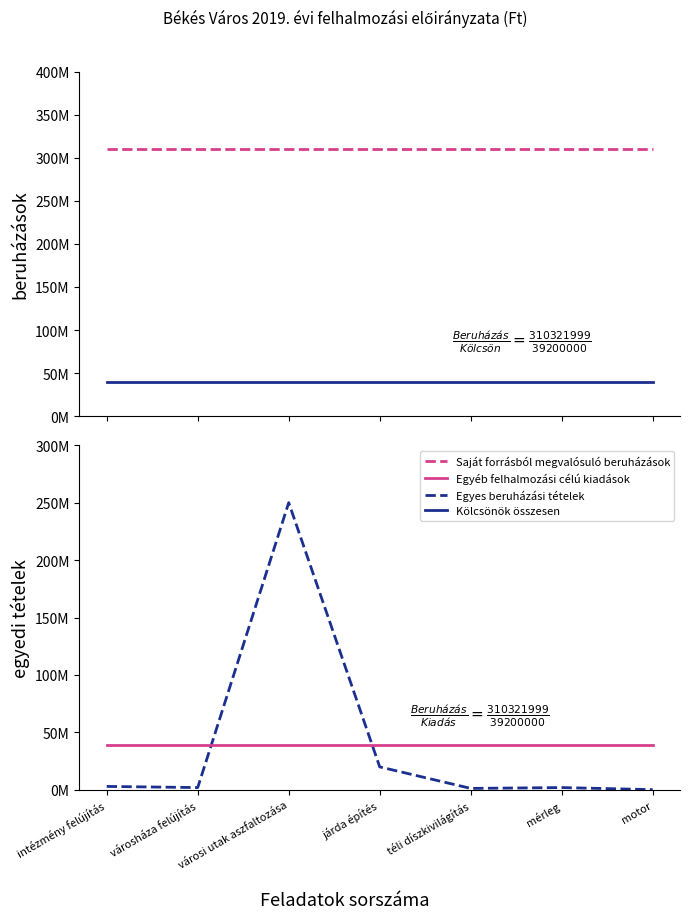

Does the chart have visible grid lines?

No